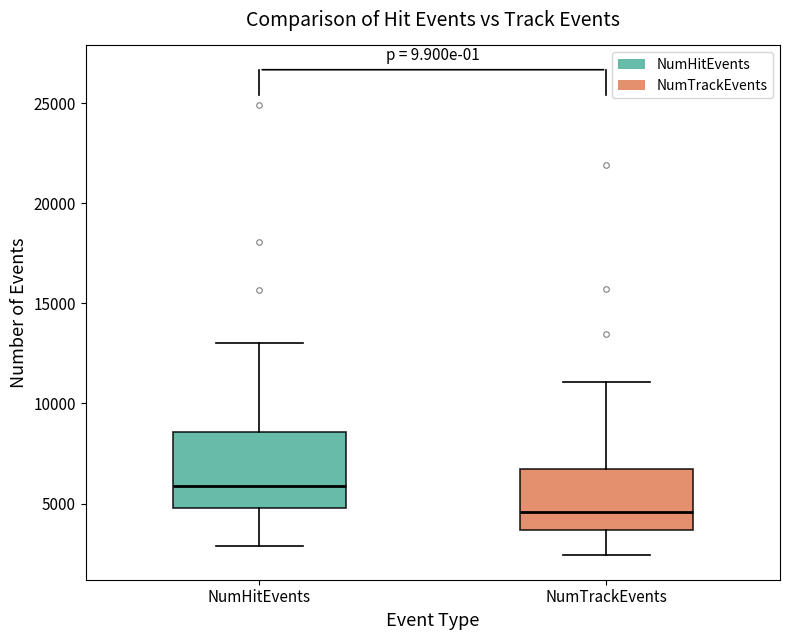

Comparing the boxes themselves (not the whiskers), which one is the tallest?

NumHitEvents